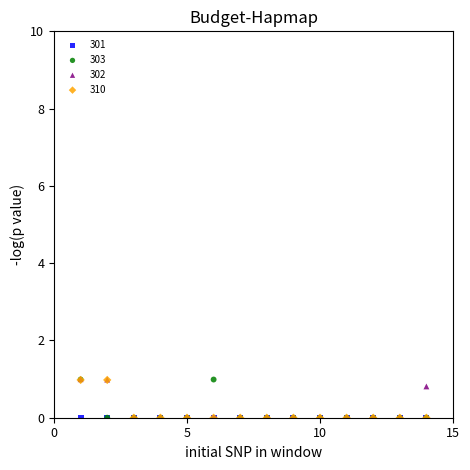

What are all the series names shown in the legend?

301, 303, 302, 310